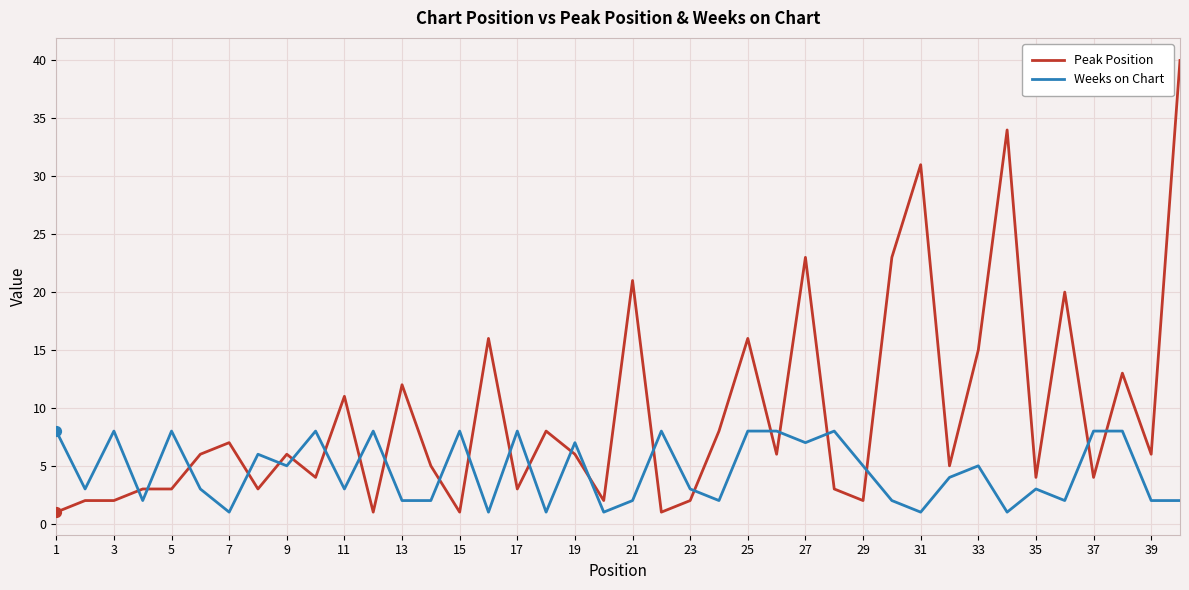

Which series has the largest total across all categories?

Peak Position